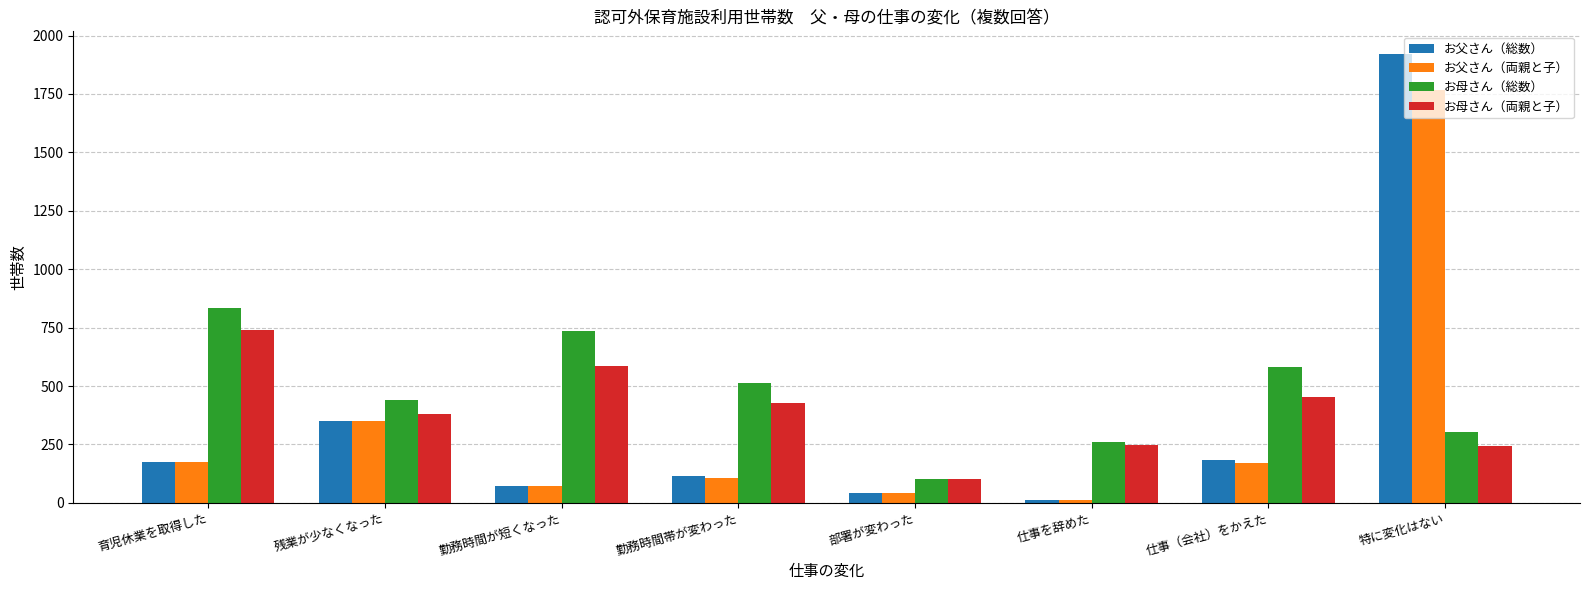

Where is お母さん（両親と子） nearest to the value 421?

勤務時間帯が変わった